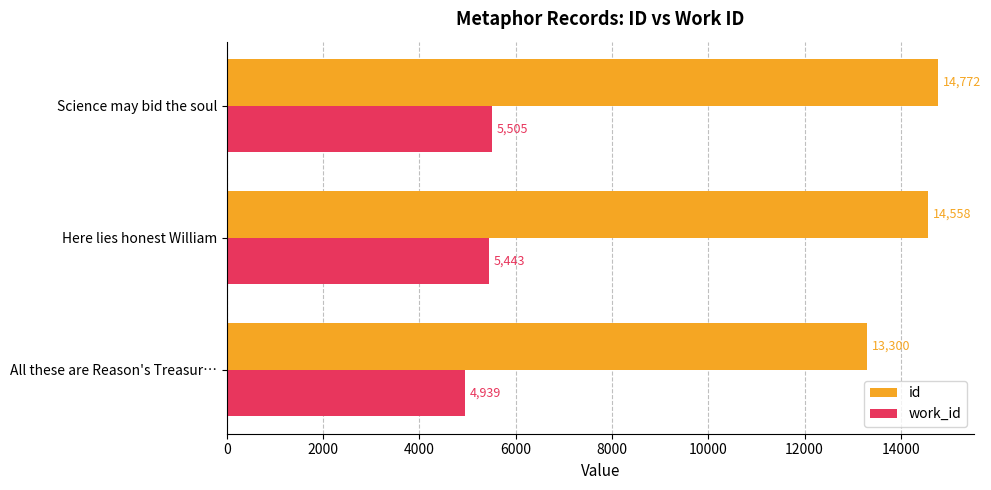

What is the difference between the maximum and minimum values in the work_id series?

566